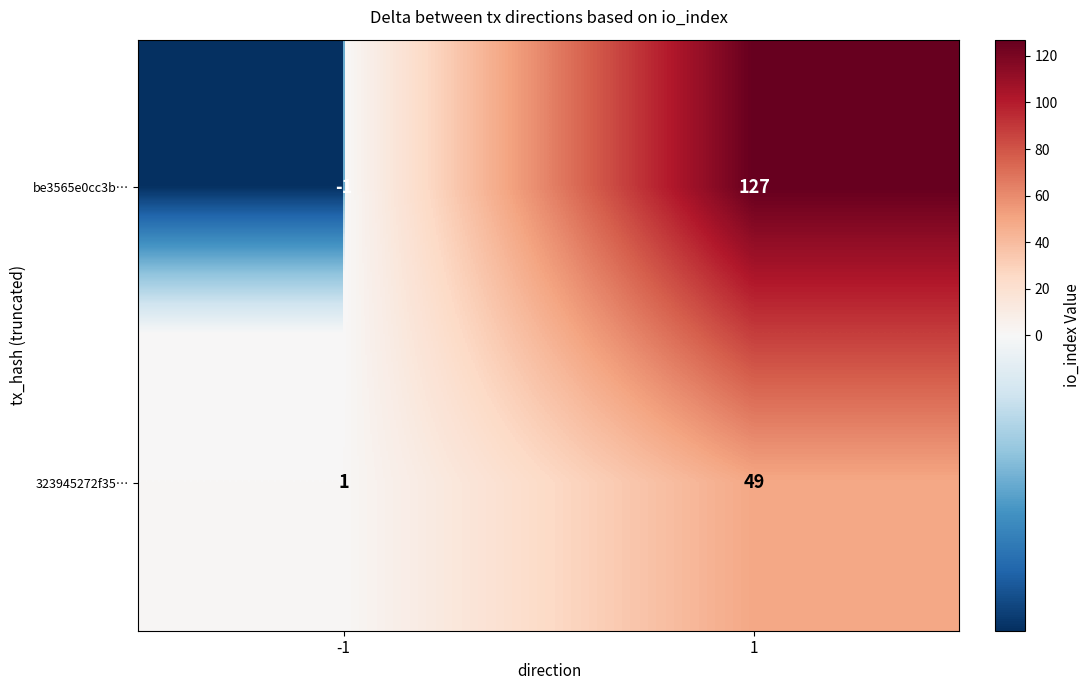

List the series in order of their peak value, lowest first.

323945272f35…, be3565e0cc3b…